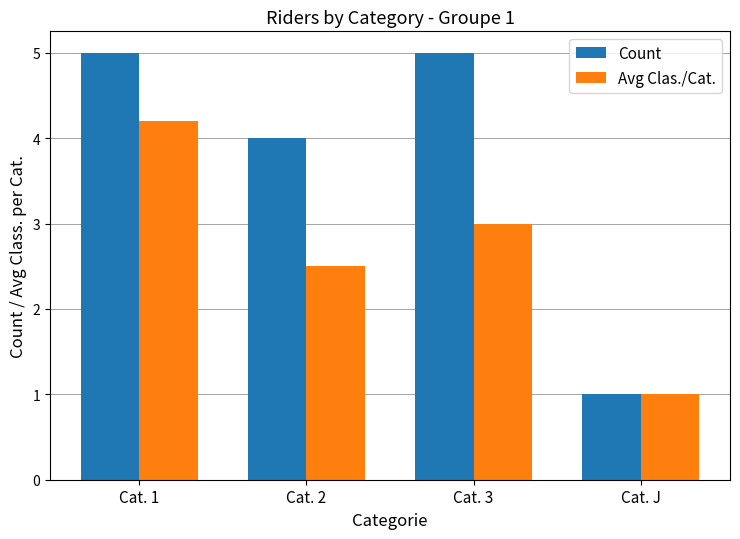

Which series has the largest range (max minus min)?

Count